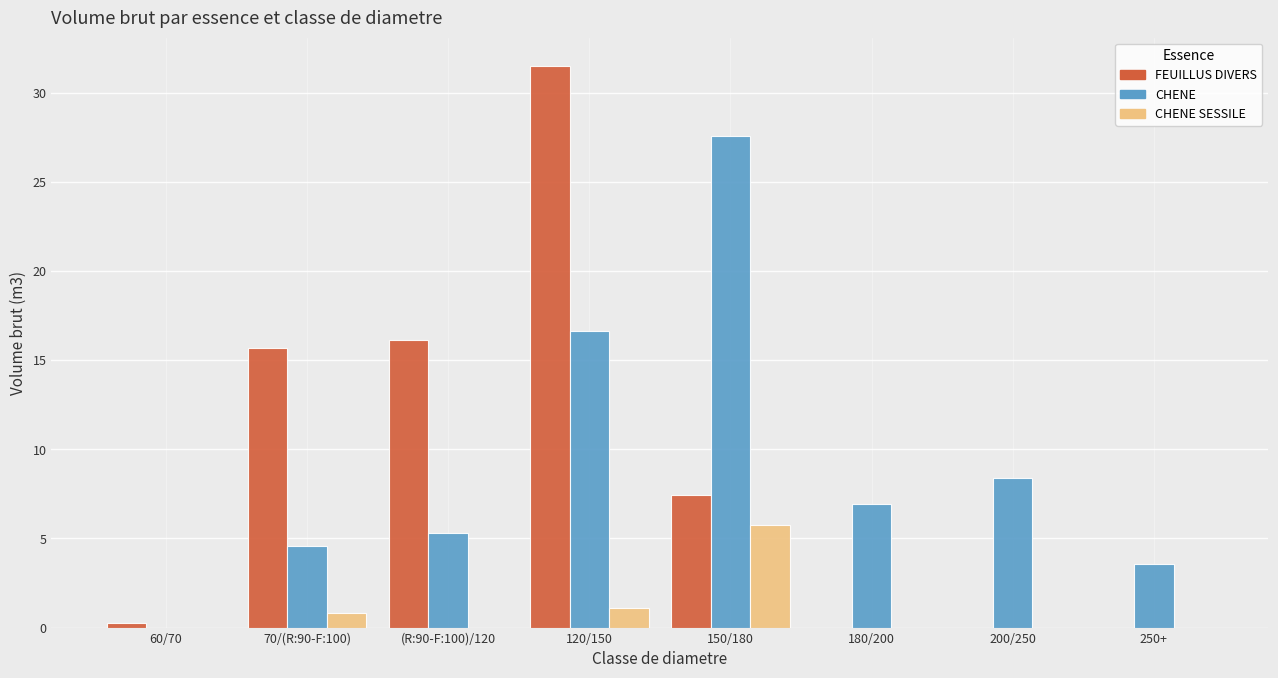

Where is CHENE SESSILE nearest to the value 2?

120/150